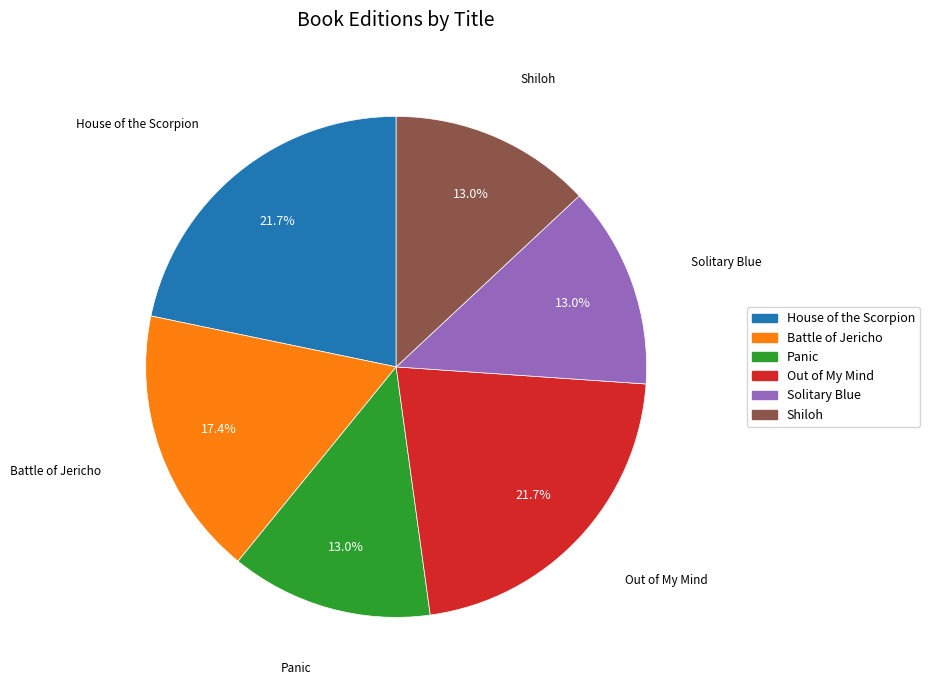

What percentage is the Panic slice, to the nearest percent?

13%